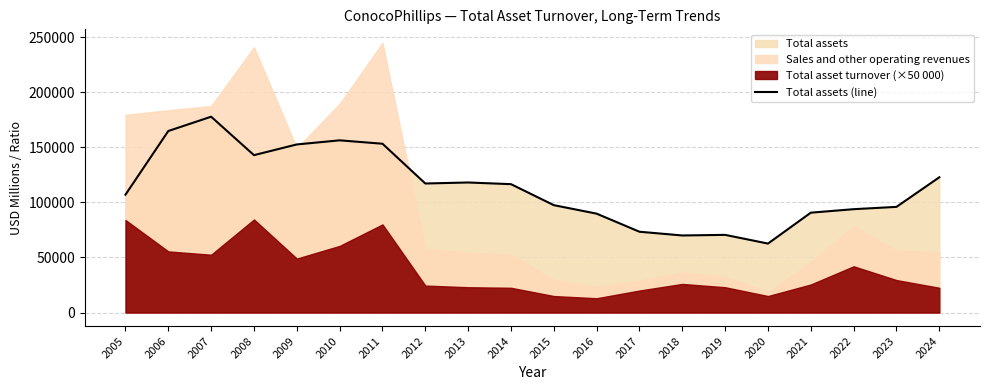

True or false: the data has more than 1 interior local peaks.

True